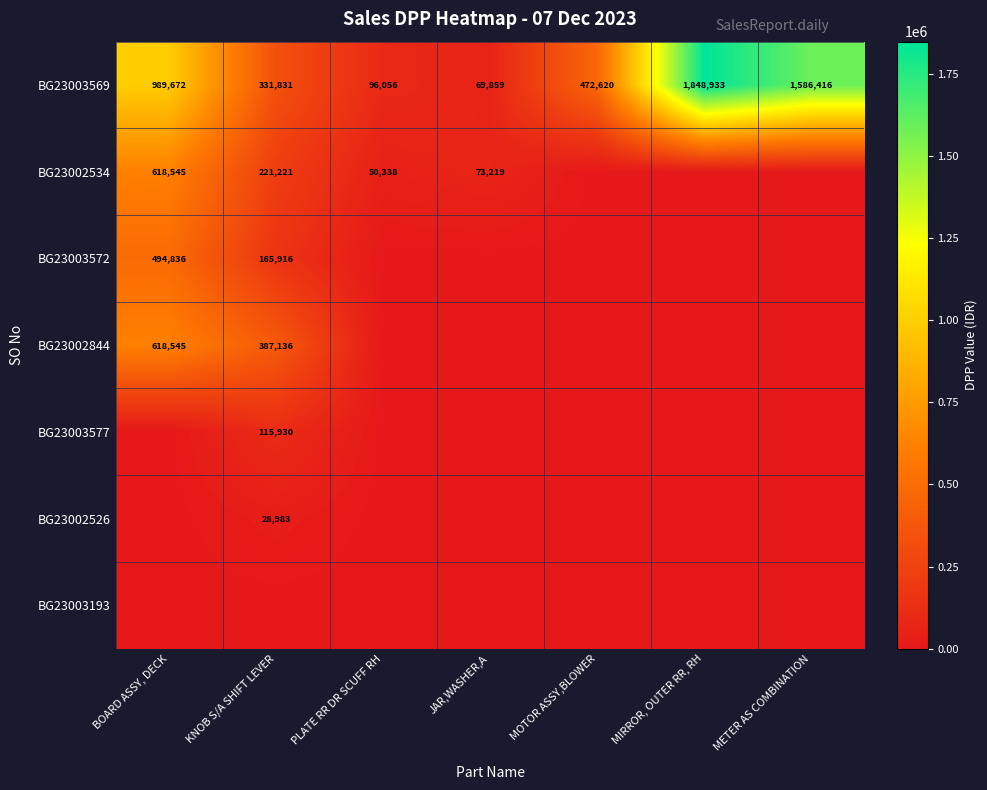

What is the sum of the BG23003569 values at METER AS COMBINATION and JAR,WASHER,A?

1656275